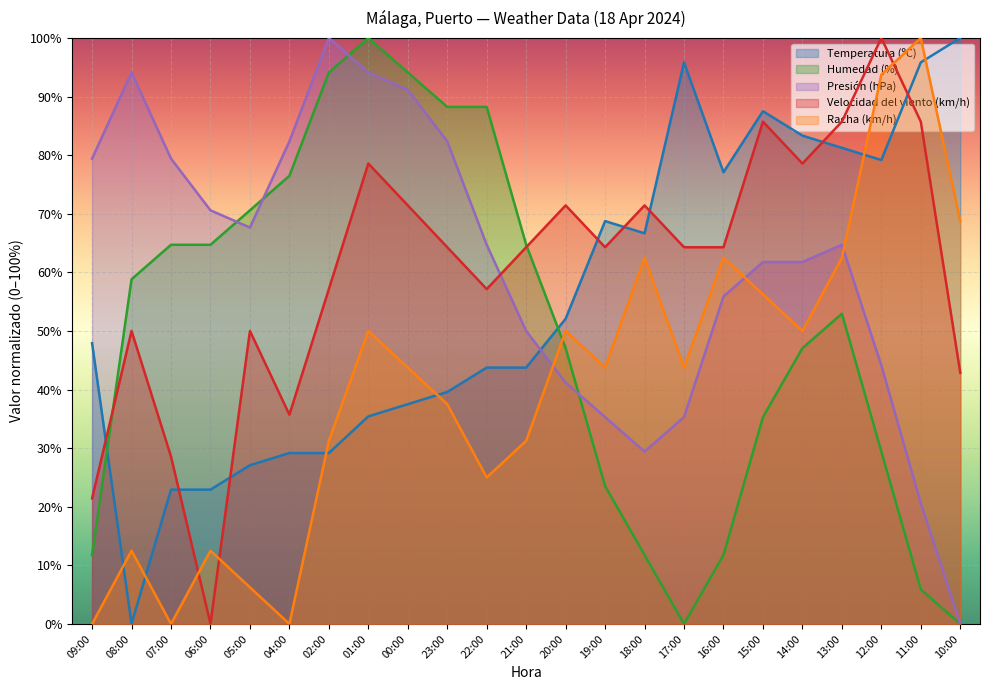

What is the sum of all Temperatura (ºC) values?

1266.7